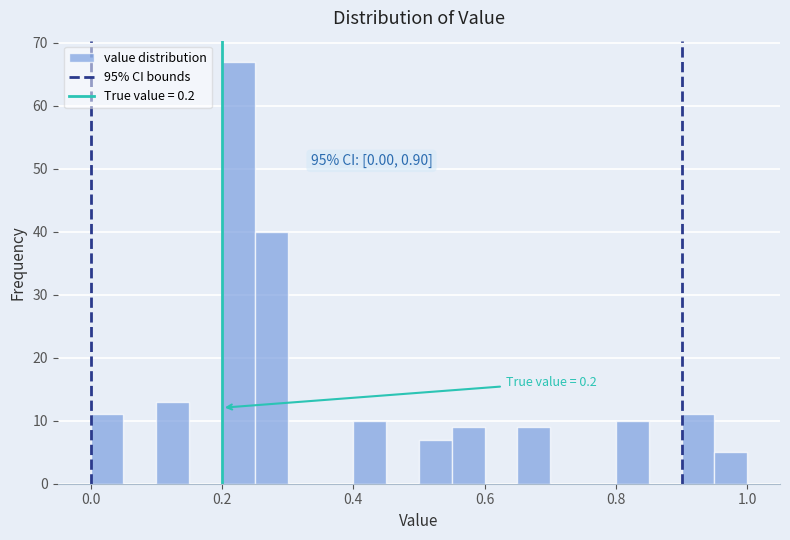

Read against the x-axis, roughly where is the centre of the tallest bar?

0.22